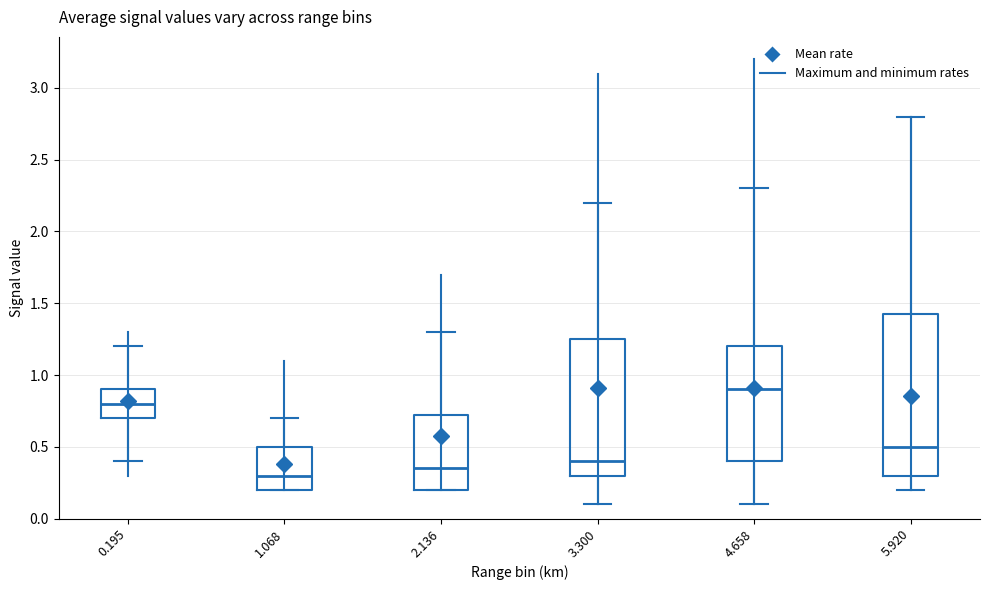

Reading left to right, read every box against the y-axis: the position of its median line, the range the box covers, and the ends of its whiskers. The values are not printed on the chart, so give them approximately, as read against the axis.

0.195: median 0.80, box 0.70 to 0.90, whiskers 0.40 to 1.20
1.068: median 0.30, box 0.20 to 0.50, whiskers 0.20 to 0.70
2.136: median 0.35, box 0.20 to 0.75, whiskers 0.20 to 1.30
3.300: median 0.40, box 0.30 to 1.25, whiskers 0.10 to 2.20
4.658: median 0.90, box 0.40 to 1.20, whiskers 0.10 to 2.30
5.920: median 0.50, box 0.30 to 1.45, whiskers 0.20 to 2.80